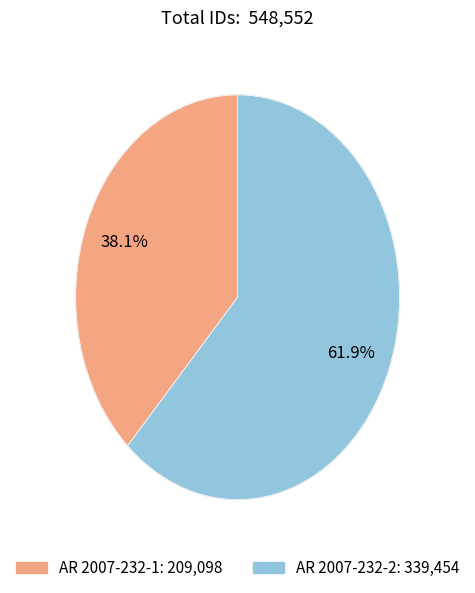

To the nearest percent, what portion does AR 2007-232-1 represent?

38%